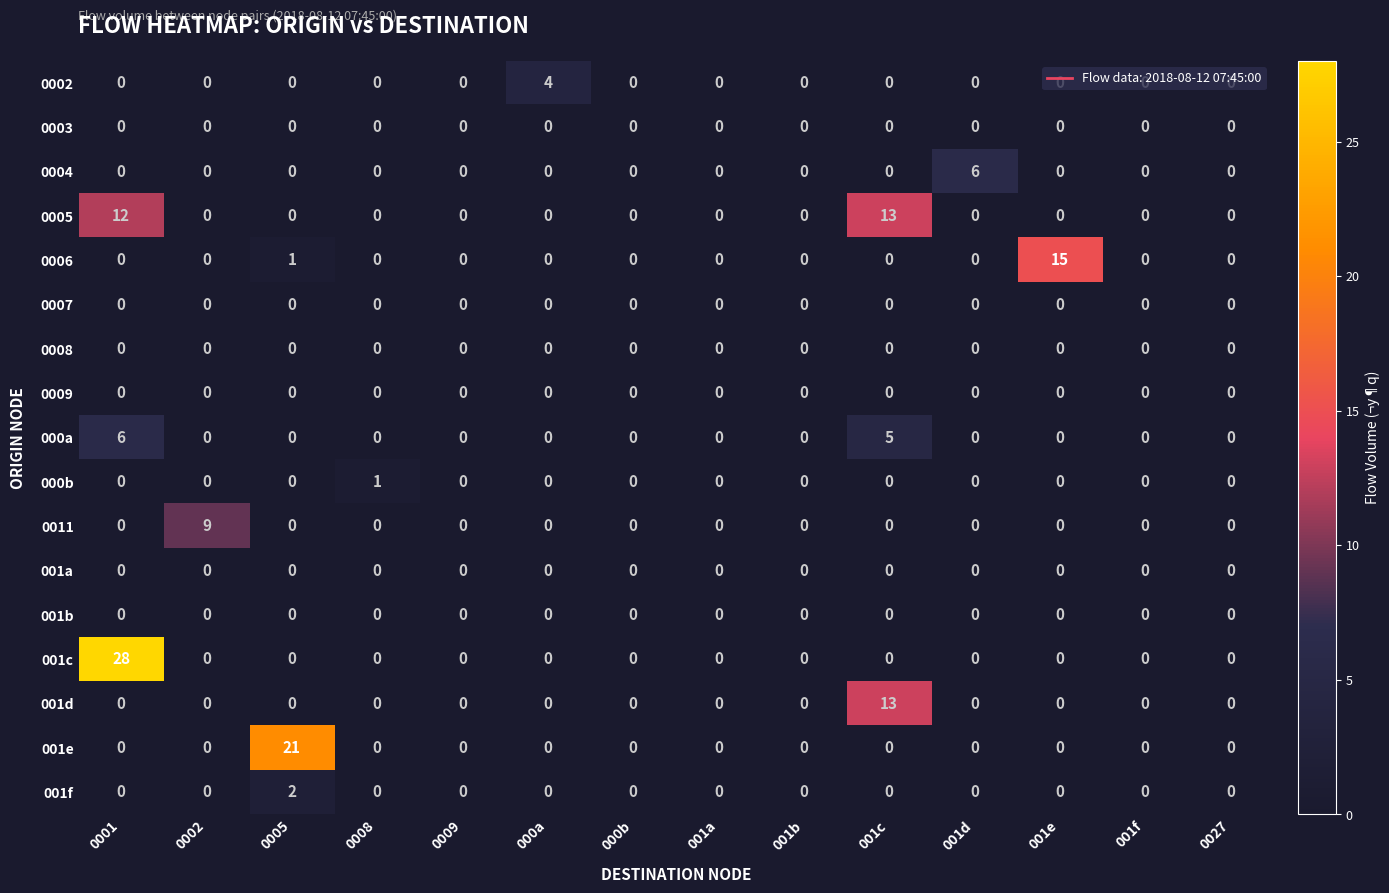

Which series has the widest spread of values?

001c